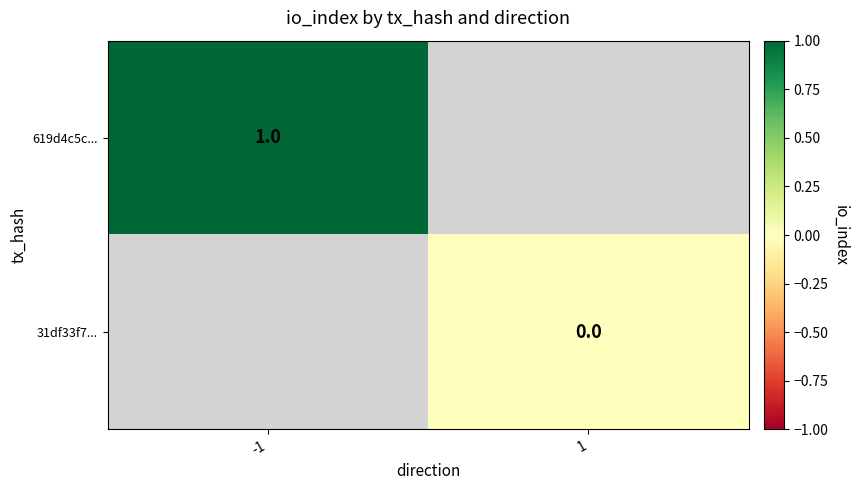

Rank the series by their maximum value, from highest to lowest.

619d4c5c..., 31df33f7...